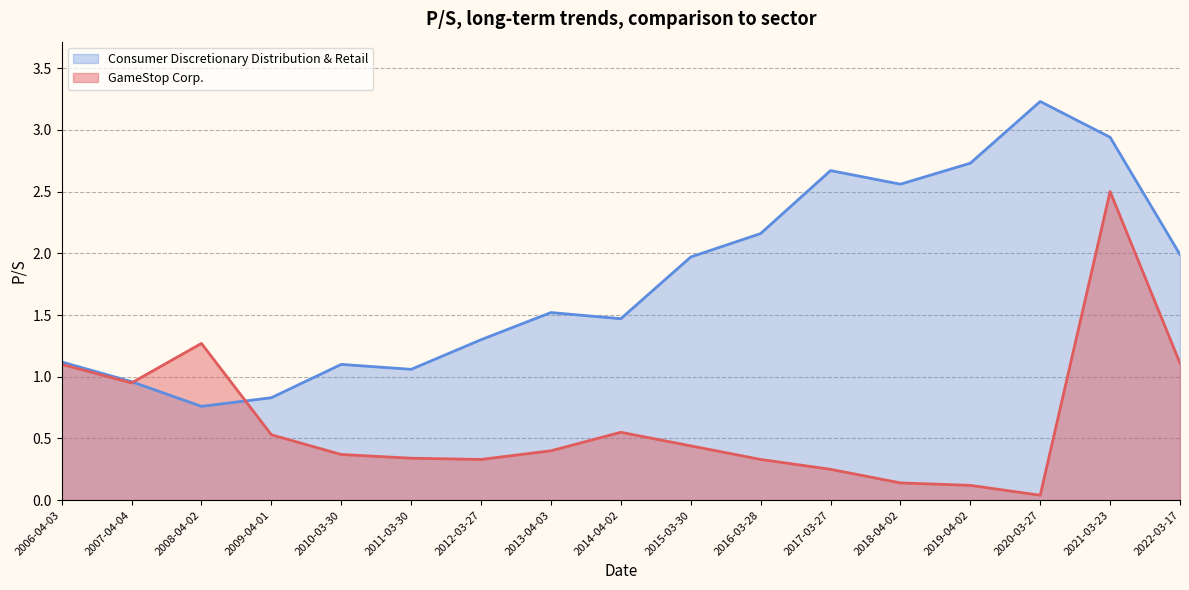

What is the label of the 14th point from the left?

2019-04-02